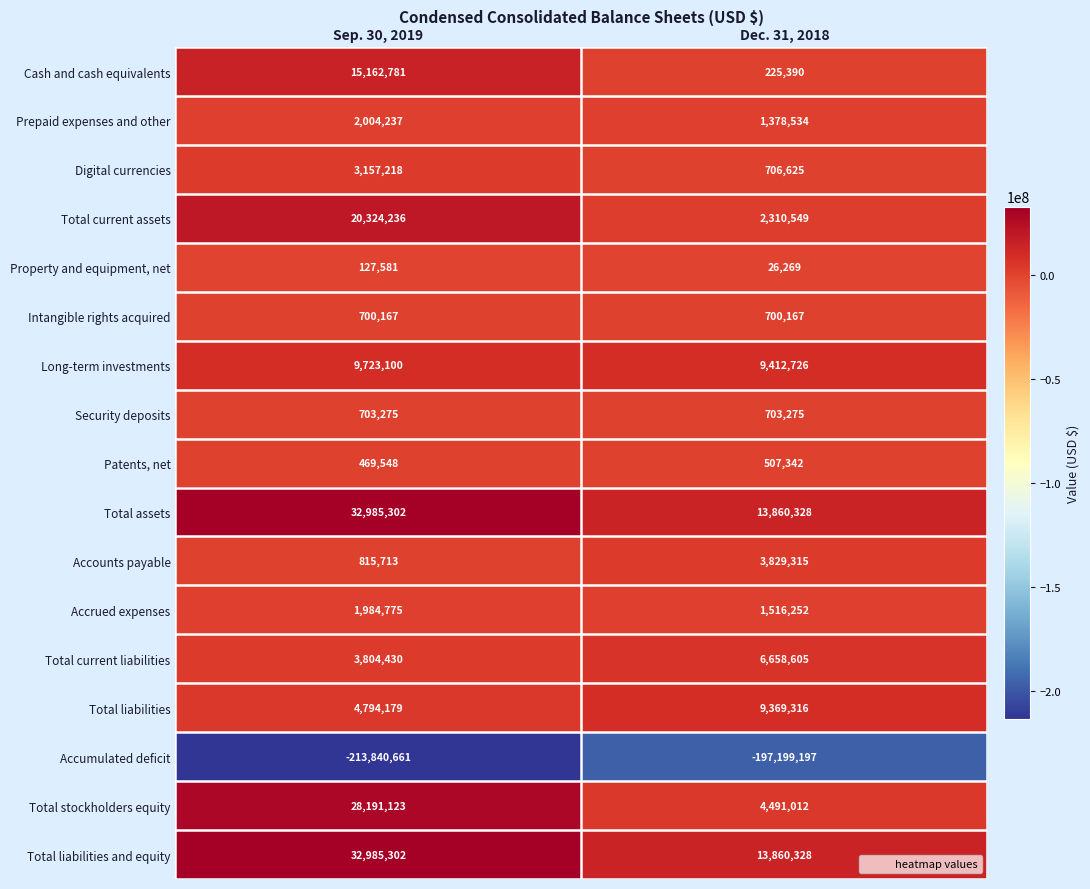

What is the maximum value shown in the chart?

32985302